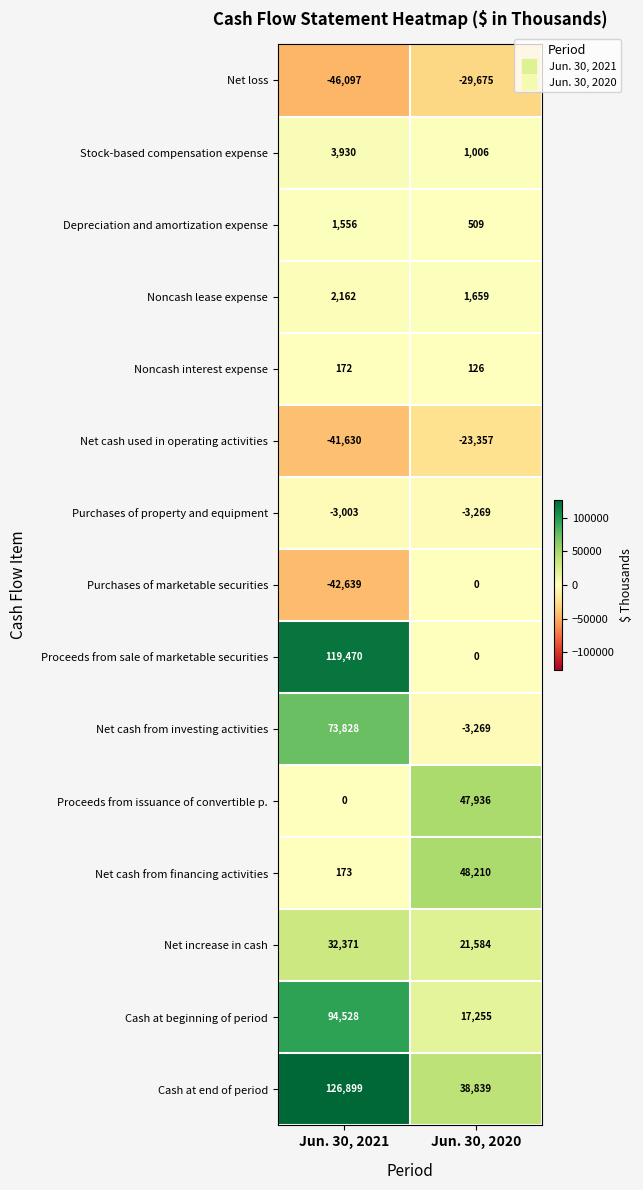

What is the difference between the highest and lowest values at Jun. 30, 2020?

77885